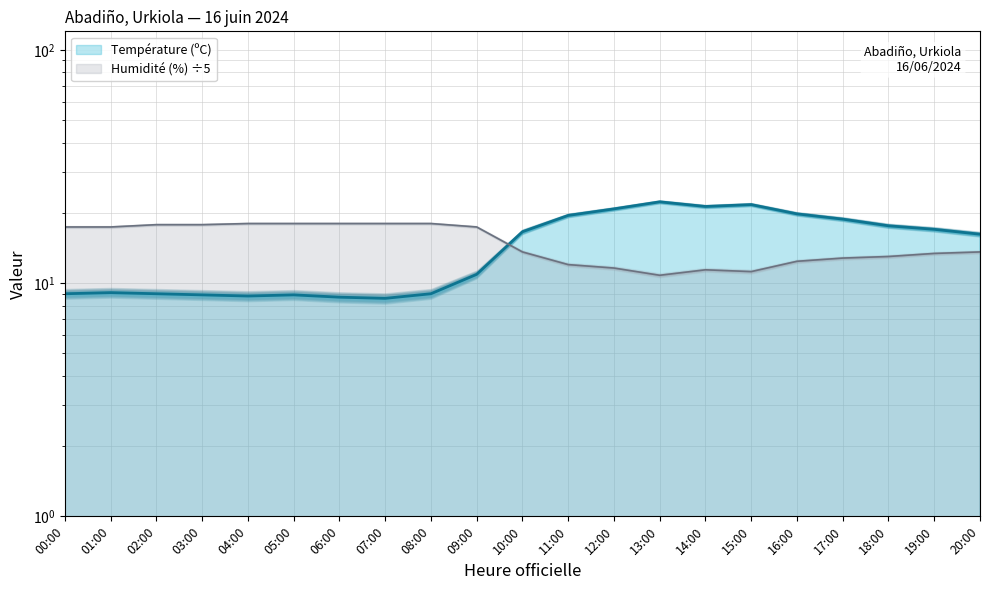

Which series ends up on top after the final intersection of Température (ºC) and Humidité (%)?

Température (ºC)